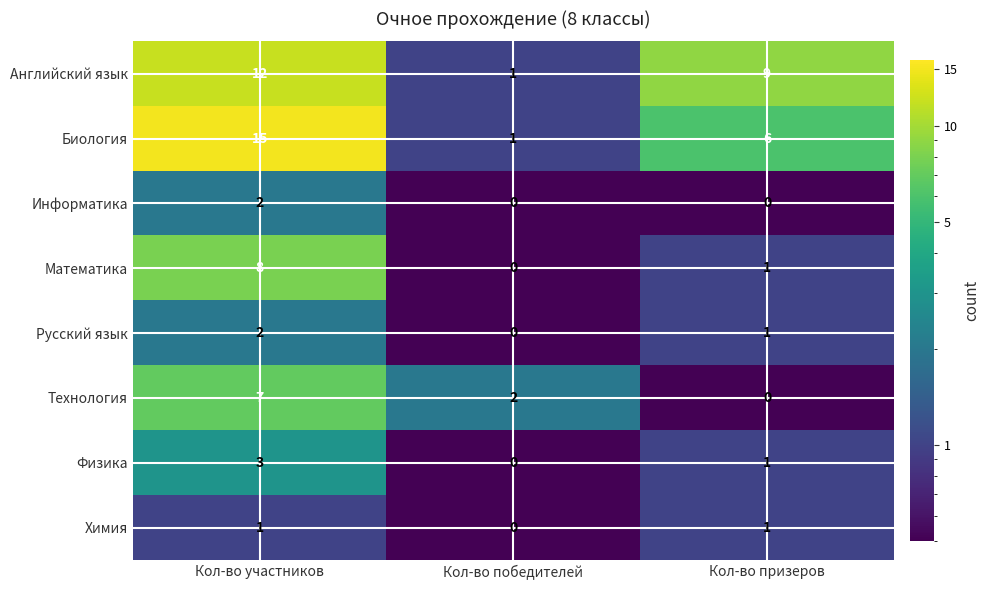

What is the maximum value for Физика?

3